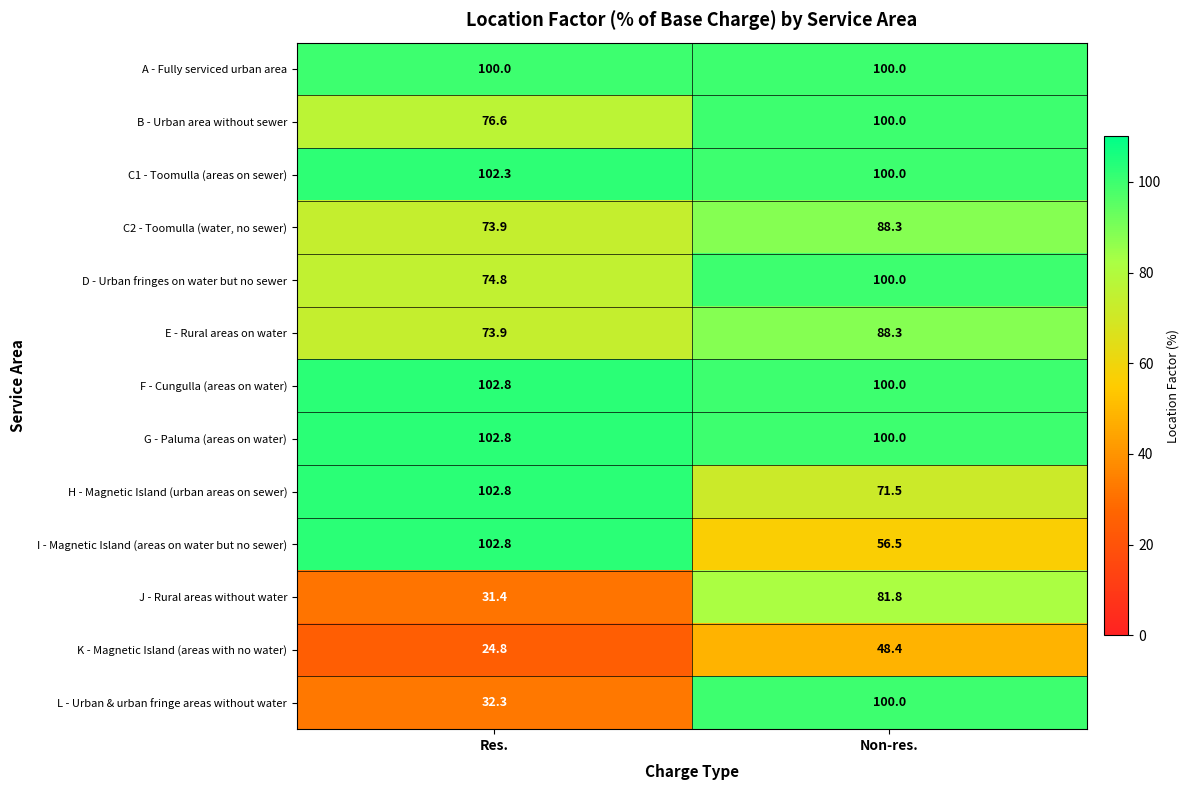

Where does the J - Rural areas without water series first go above 81?

Non-res.